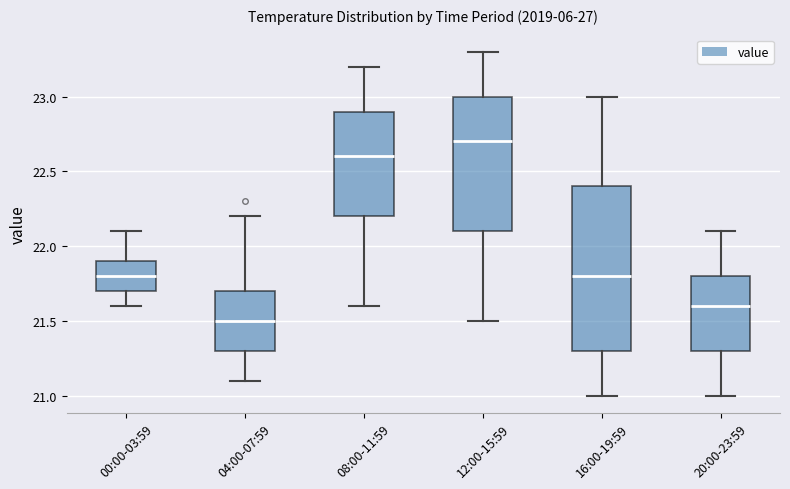

Where does the upper whisker of the box for 08:00-11:59 end on the y-axis? The values are not printed on the chart, so give them approximately, as read against the axis.

23.2